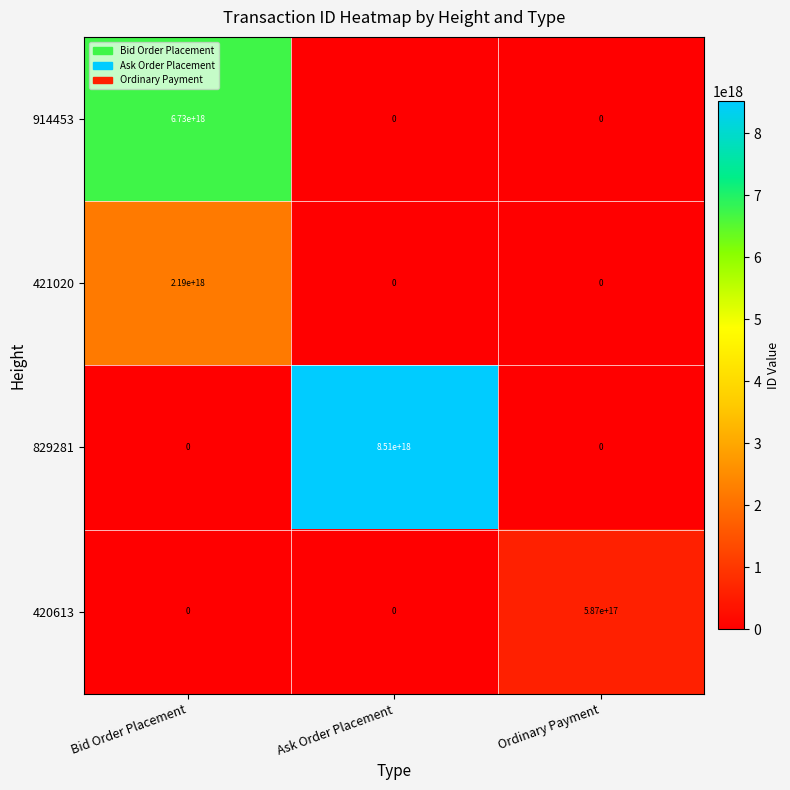

True or false: 829281 has a value of 0 at Bid Order Placement.

True